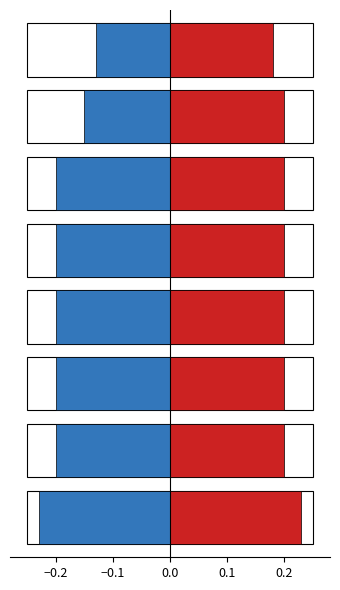

Which has a higher value, 6 or 7?

6